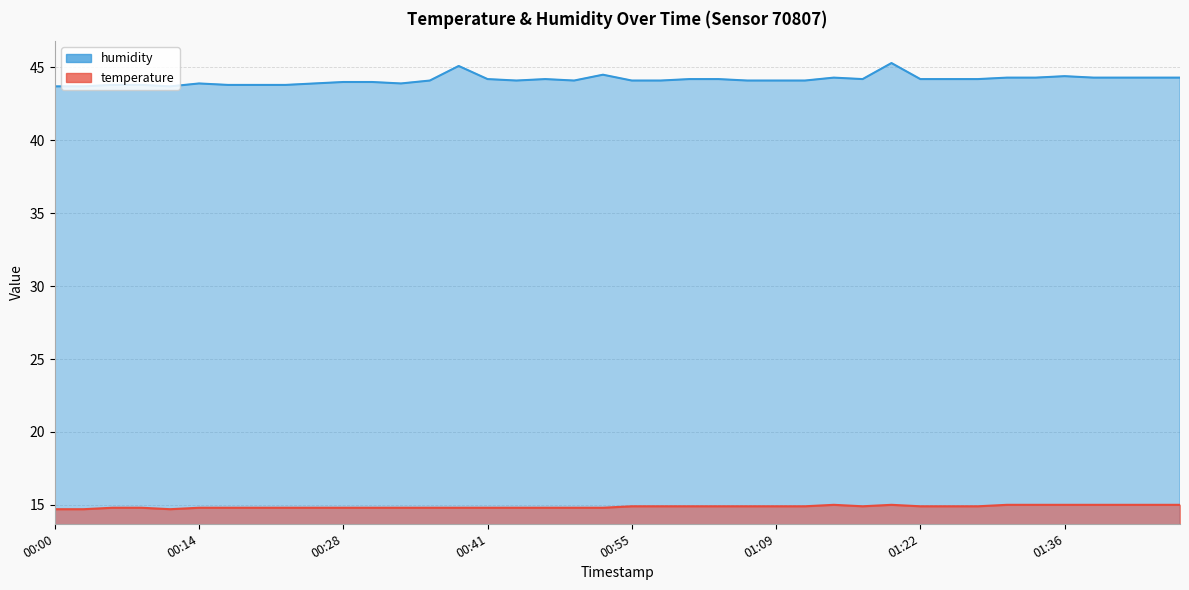

What is the difference between the maximum and minimum values in the humidity series?

1.6